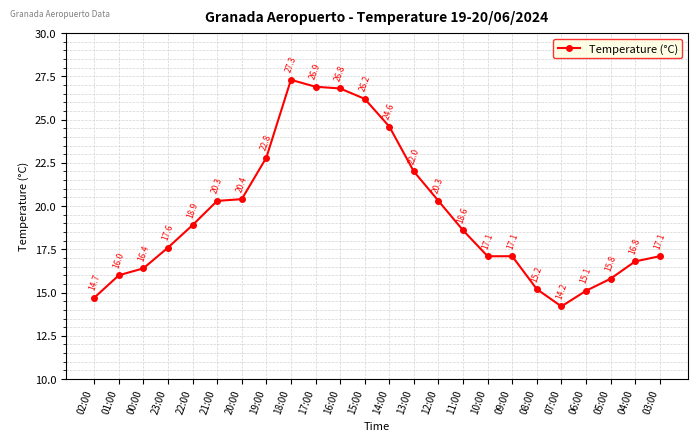

At which category does the chart reach its minimum across all series?

07:00